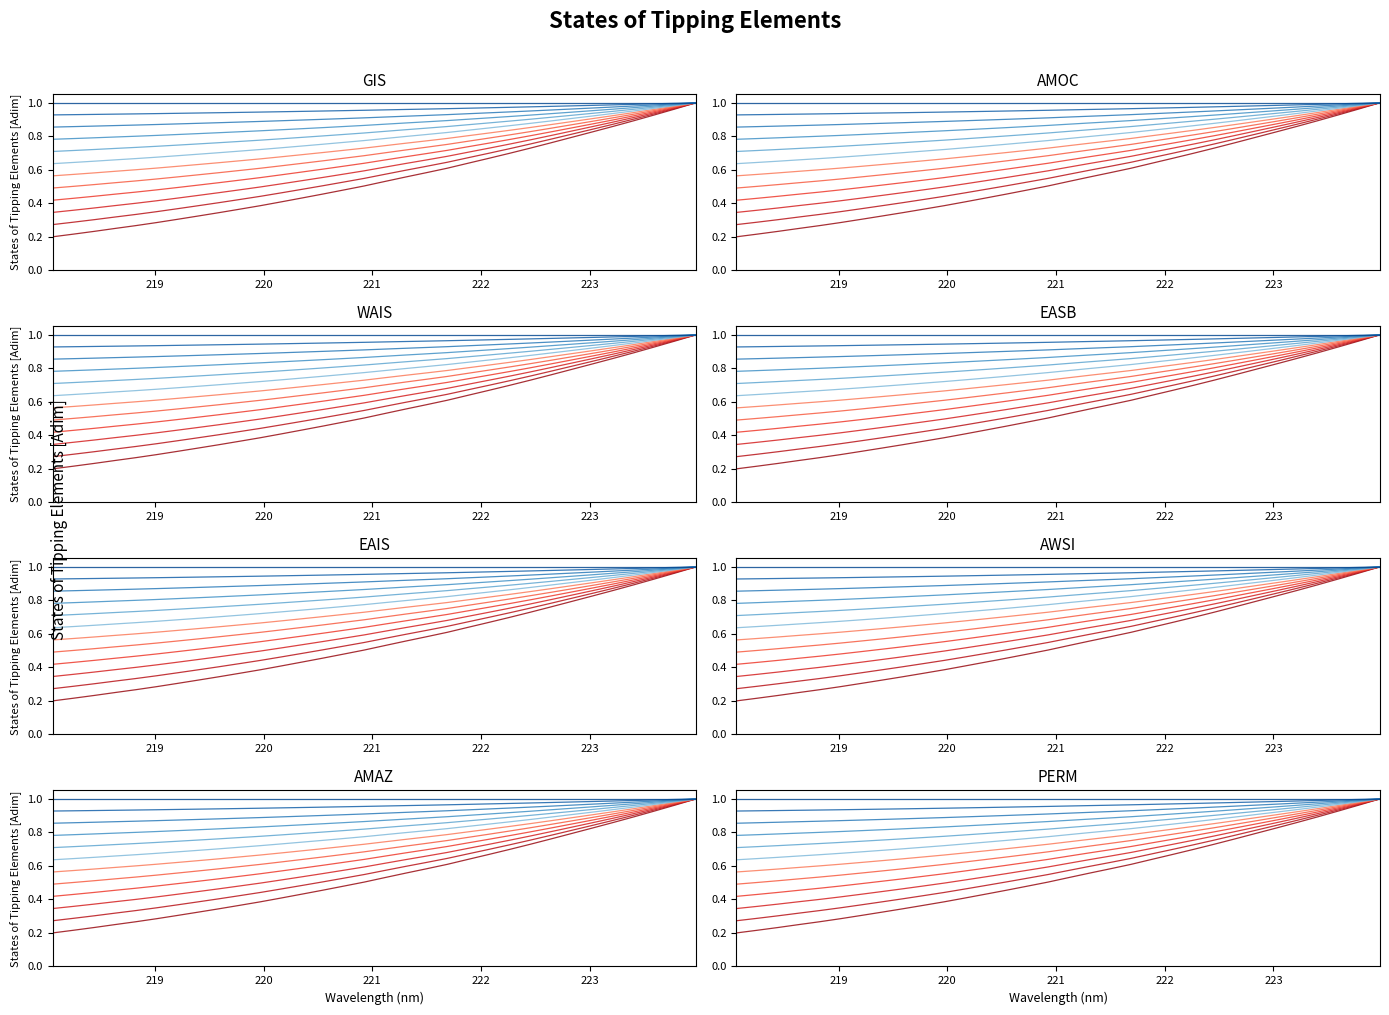

The chart shows a value of 0.4 at 222.263. True or false?

False